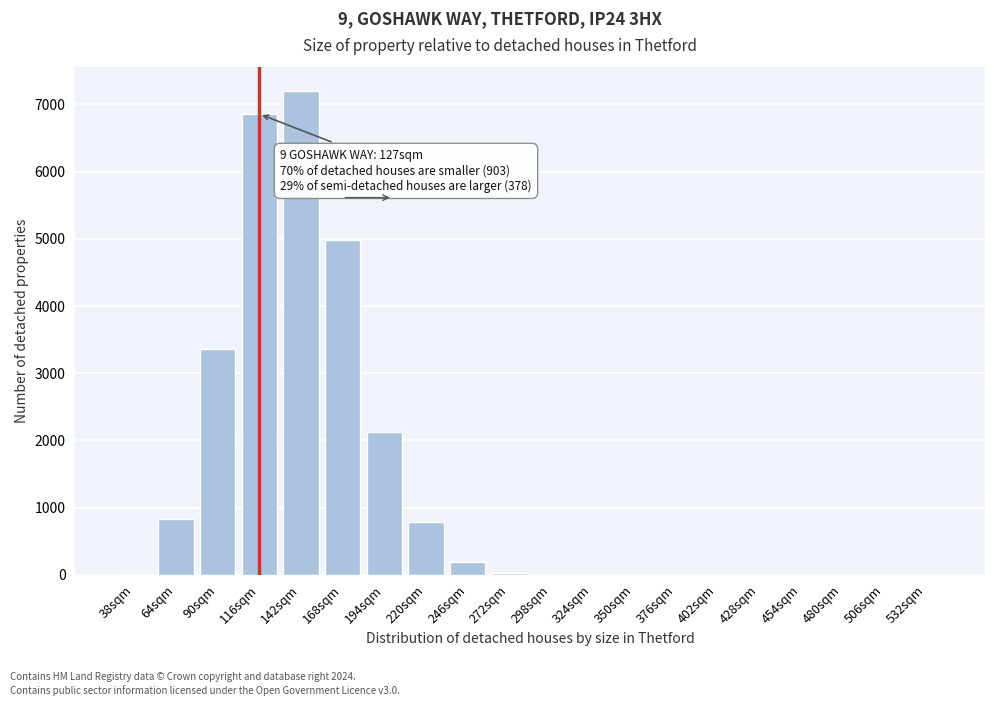

What is the change in value from 168sqm to 350sqm?

-4977